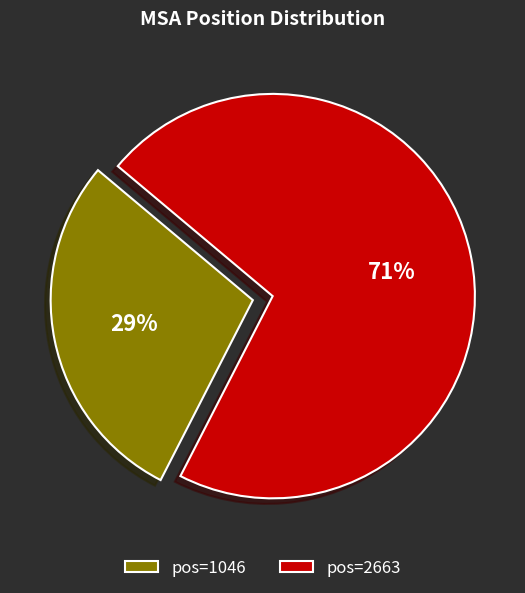

To the nearest percent, what is the combined percentage of pos=2663 and pos=1046?

100%